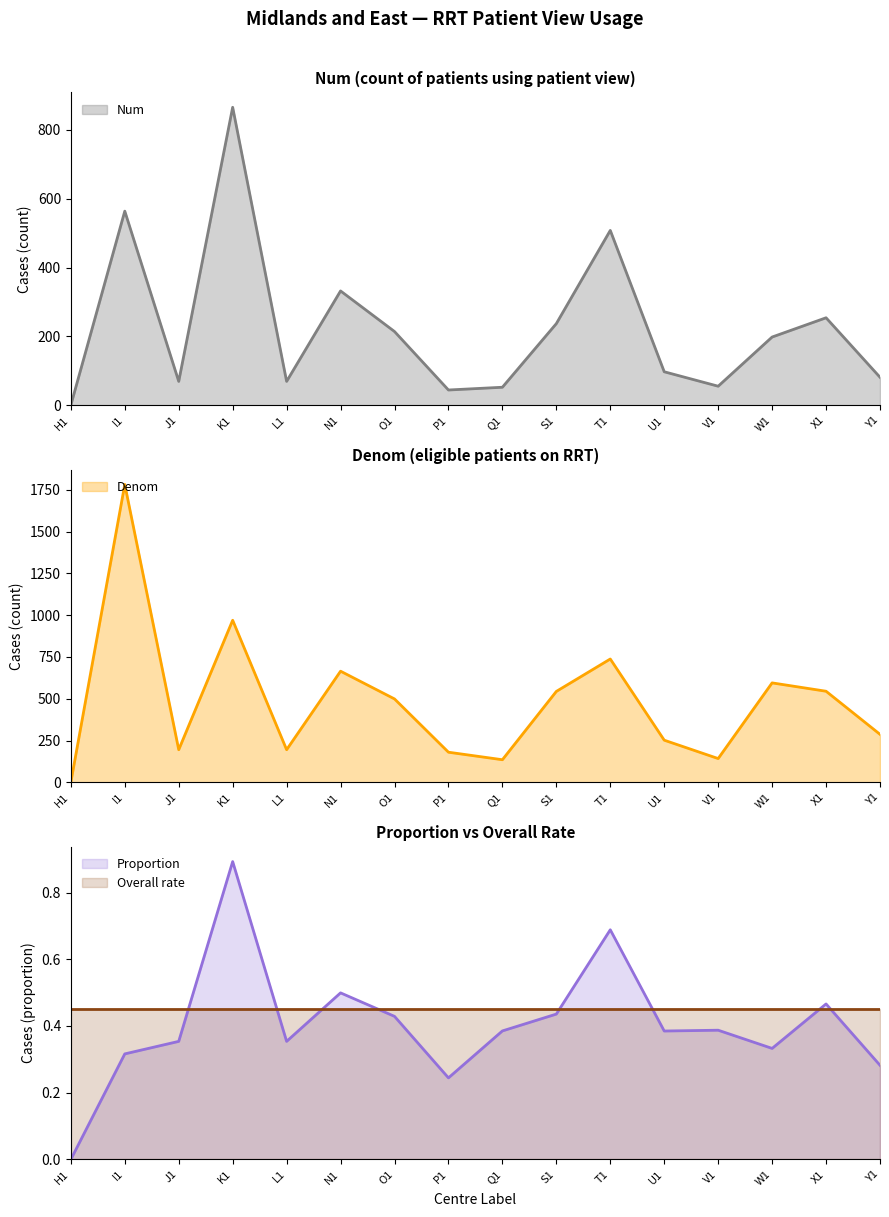

True or false: Proportion has a value of 0.4 at U1.

True